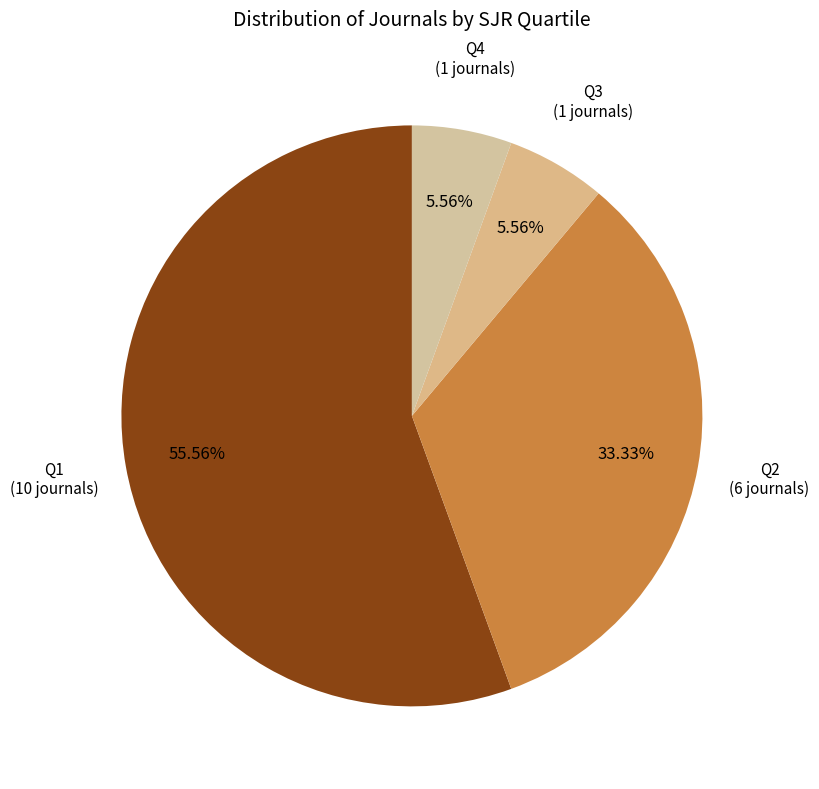

To the nearest percent, what is the difference between the largest and smallest slice percentages?

50%